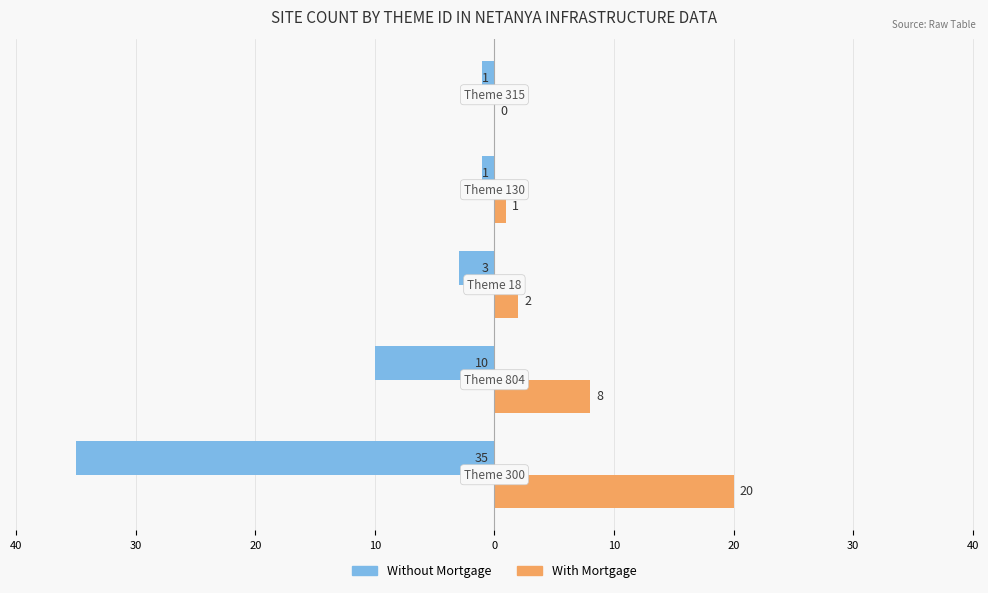

Reading left to right, list all the values displayed in this chart.

Without Mortgage: -35	-10	-3	-1	-1
With Mortgage: 20	8	2	1	0